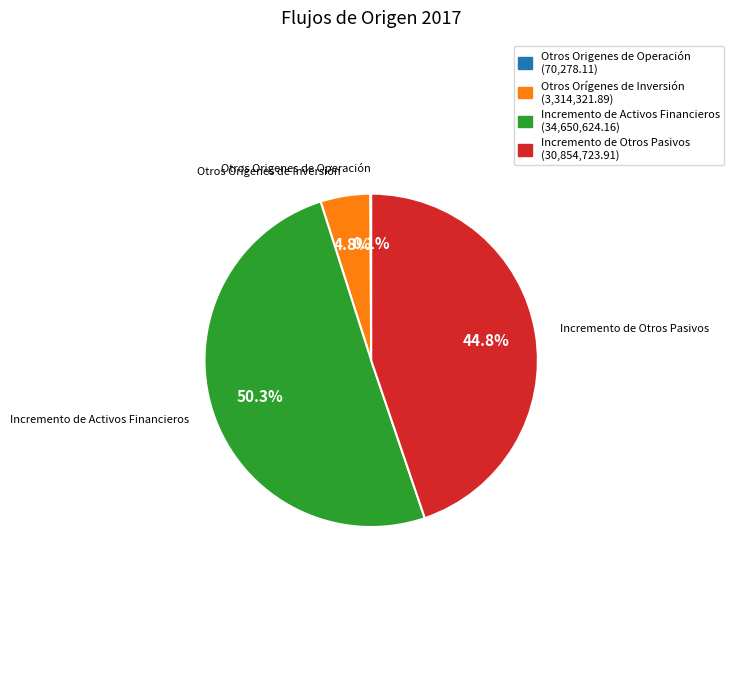

To the nearest percent, what percentage of the pie is Incremento de Activos Financieros?

50%